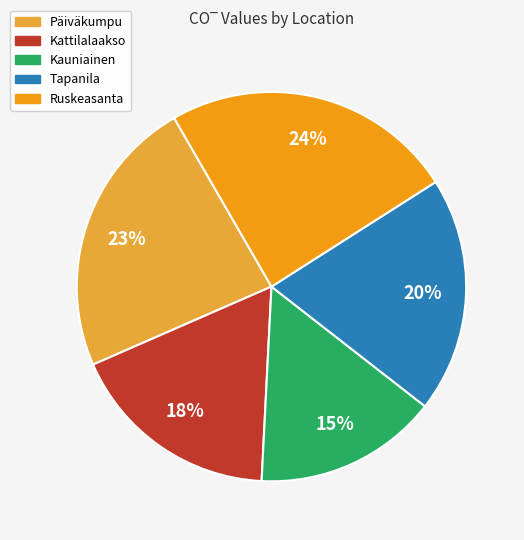

True or false: Tapanila accounts for 7% of the total.

False